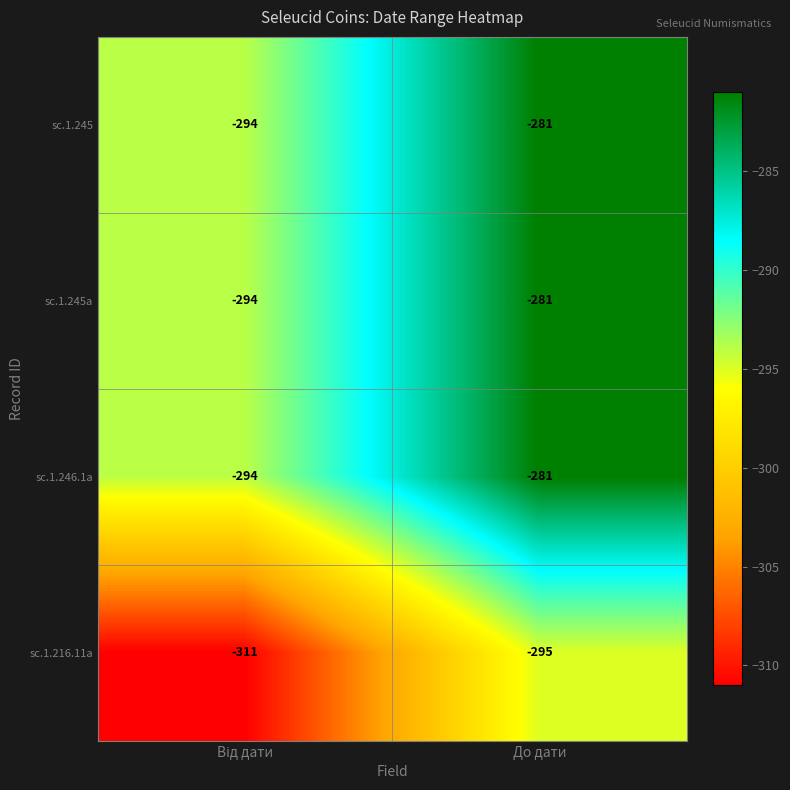

True or false: sc.1.245 has a value of -190 at До дати.

False